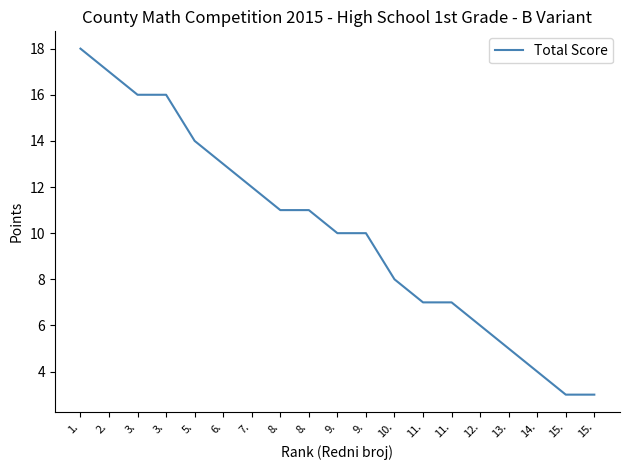

Does the chart have visible grid lines?

No